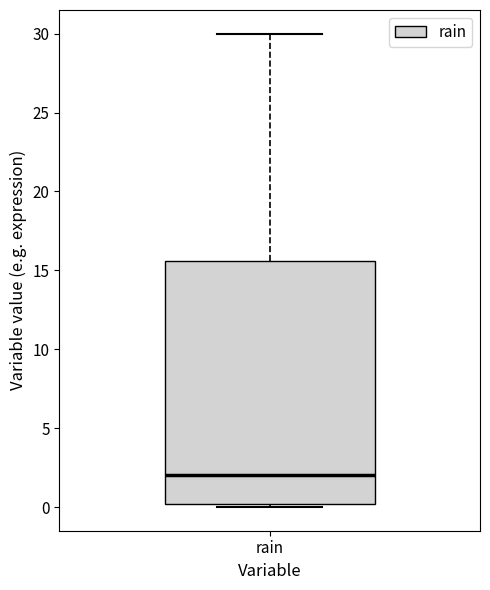

Transcribe this box plot: give where the median line is, the range the box spans, and where the two whiskers end, as read against the y-axis. The values are not printed on the chart, so give them approximately, as read against the axis.

median 2.0, box 0.0 to 15.5, whiskers 0.0 (just below the box's lower edge) to 30.0